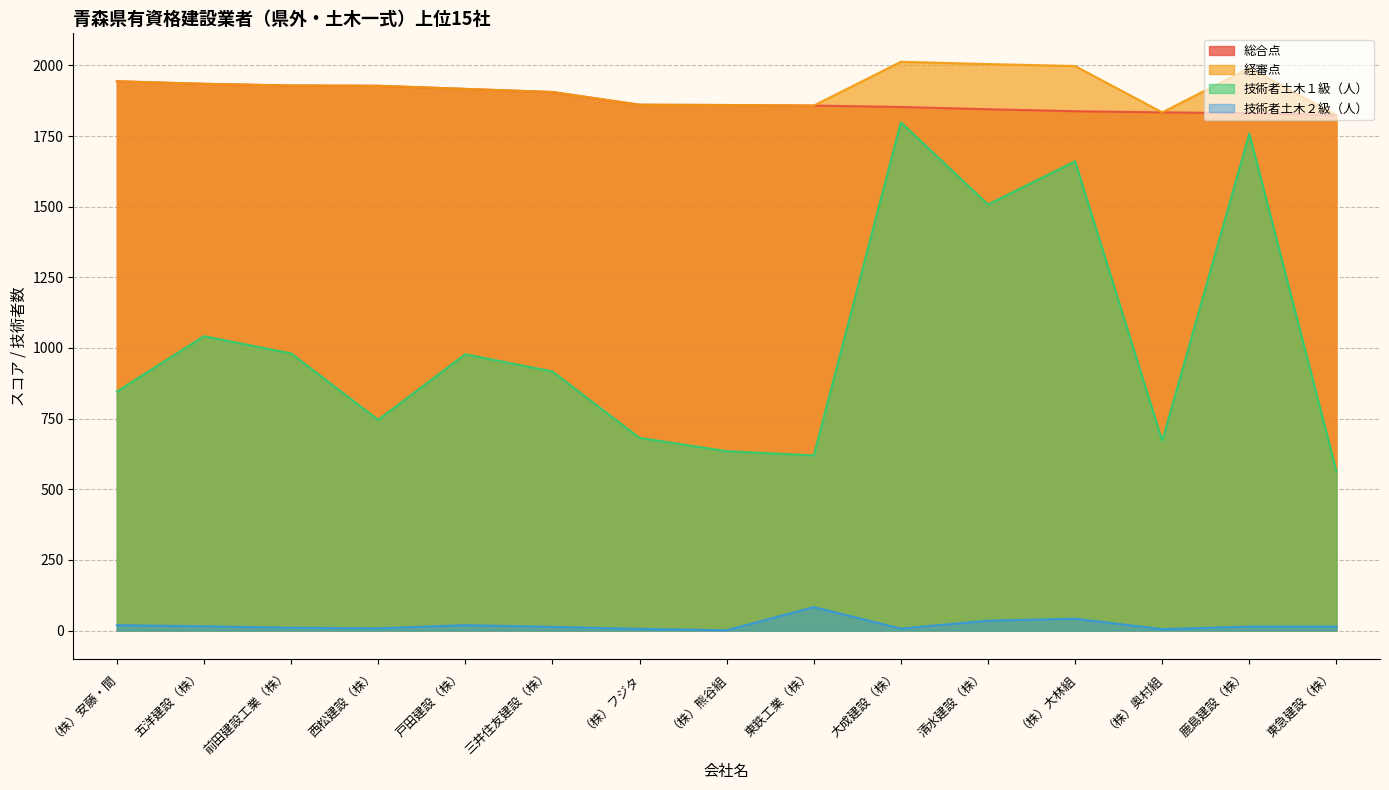

True or false: 経審点 and 総合点 cross at least once.

False